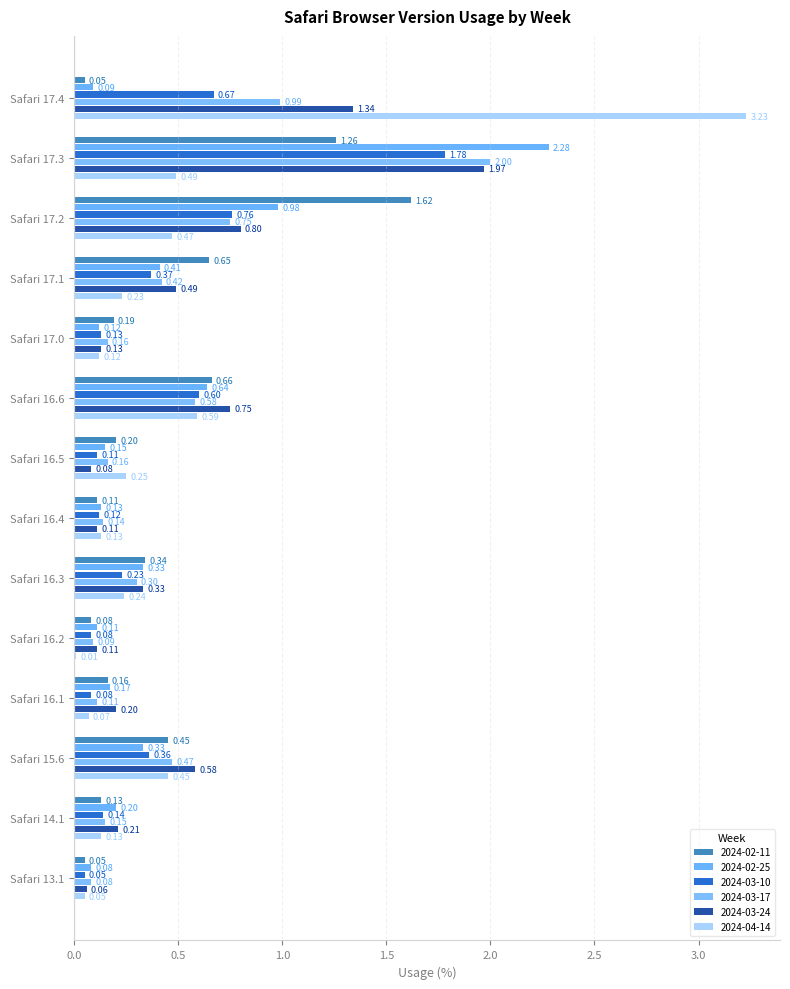

How many distinct data groups are displayed?

6